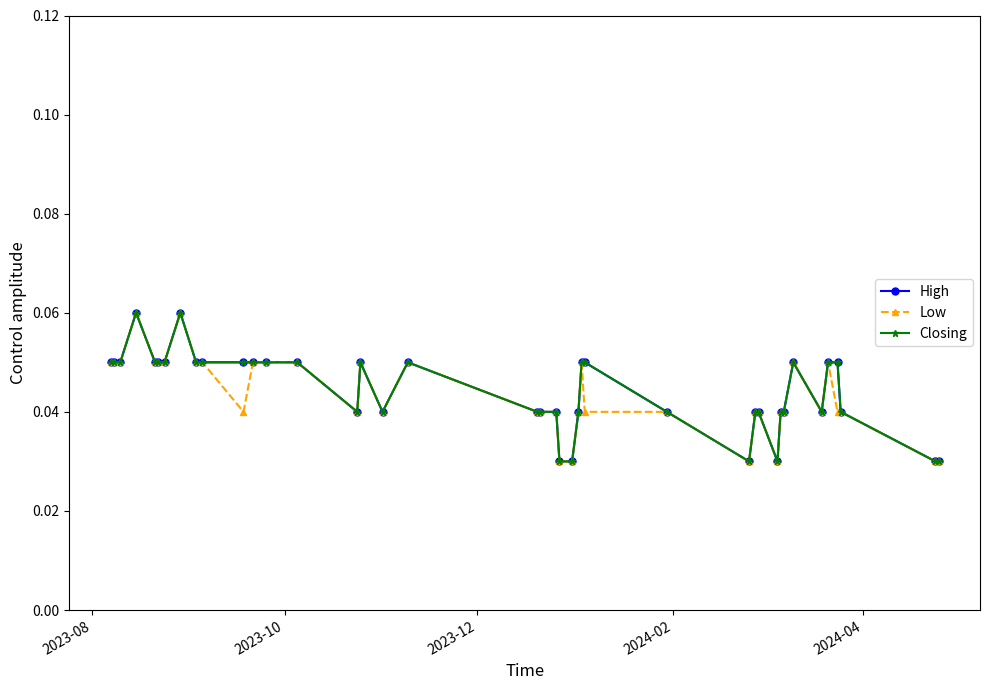

Is this an area chart (filled region under the line)?

No